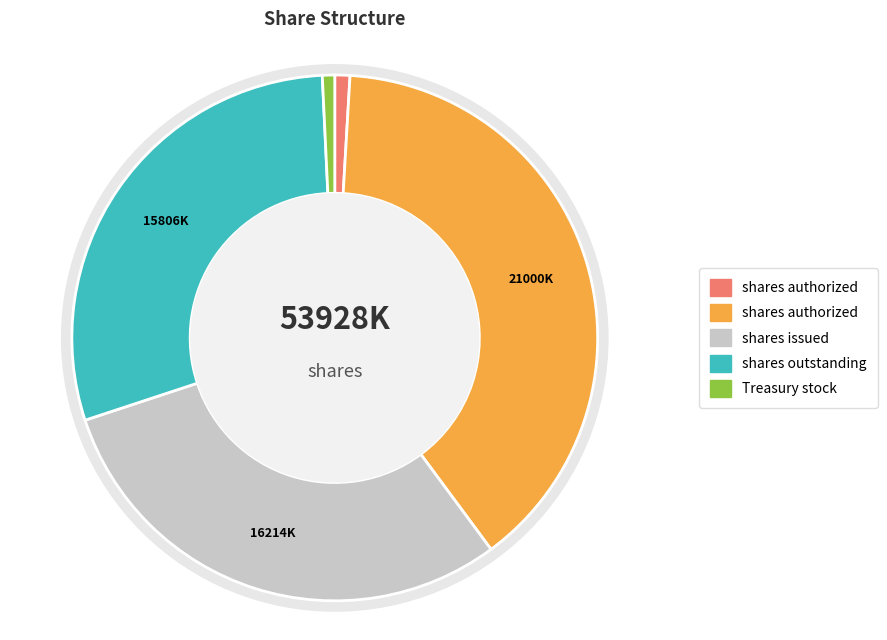

Is there any slice that represents more than half of the pie?

No